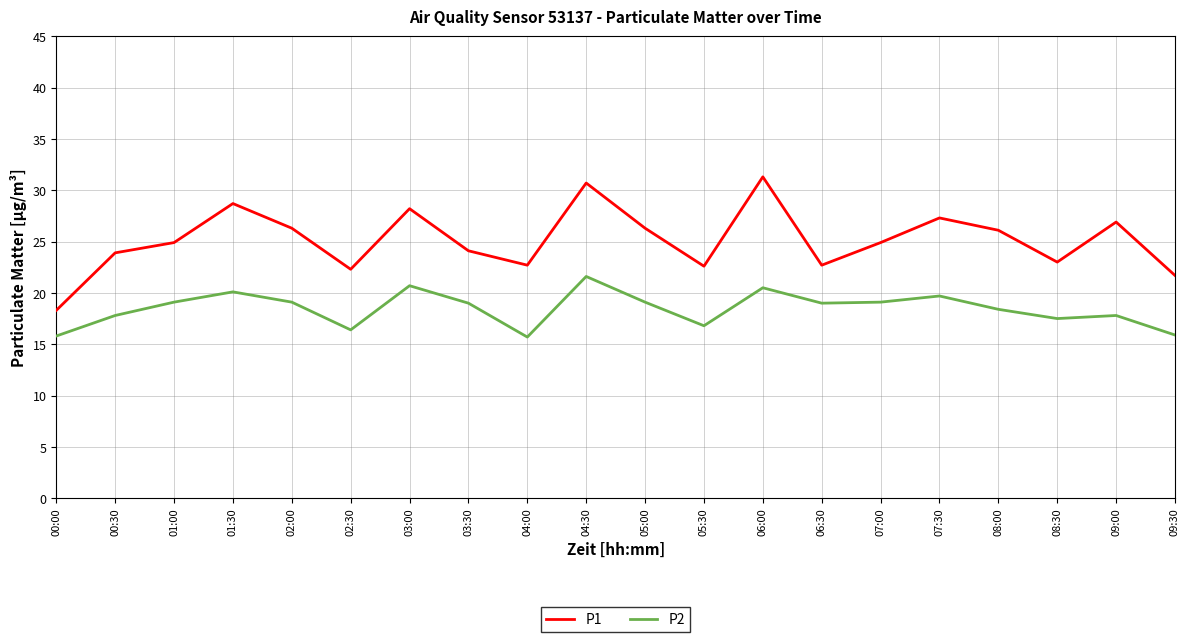

Does the chart have visible grid lines?

Yes